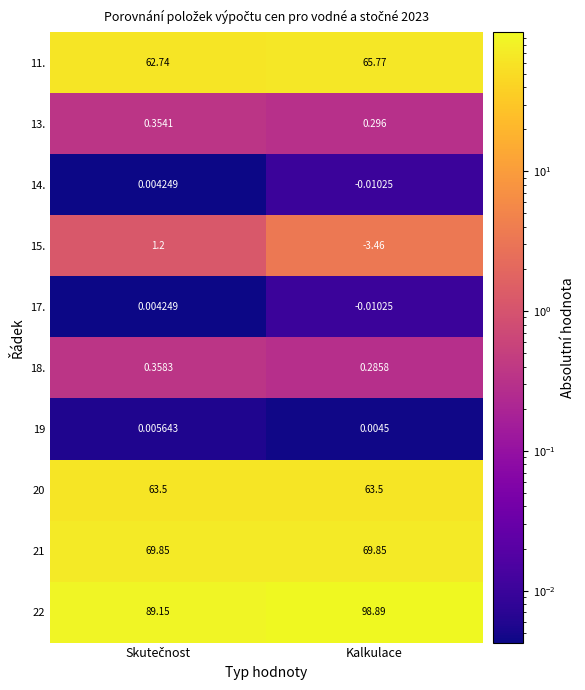

How many categories are shown in the chart?

2